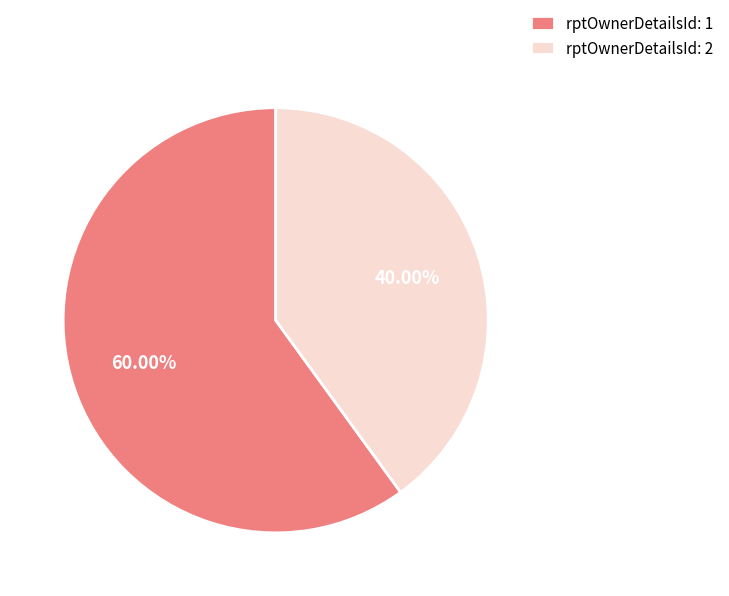

Do rptOwnerDetailsId: 1 and rptOwnerDetailsId: 2 together represent more than half of the pie?

Yes